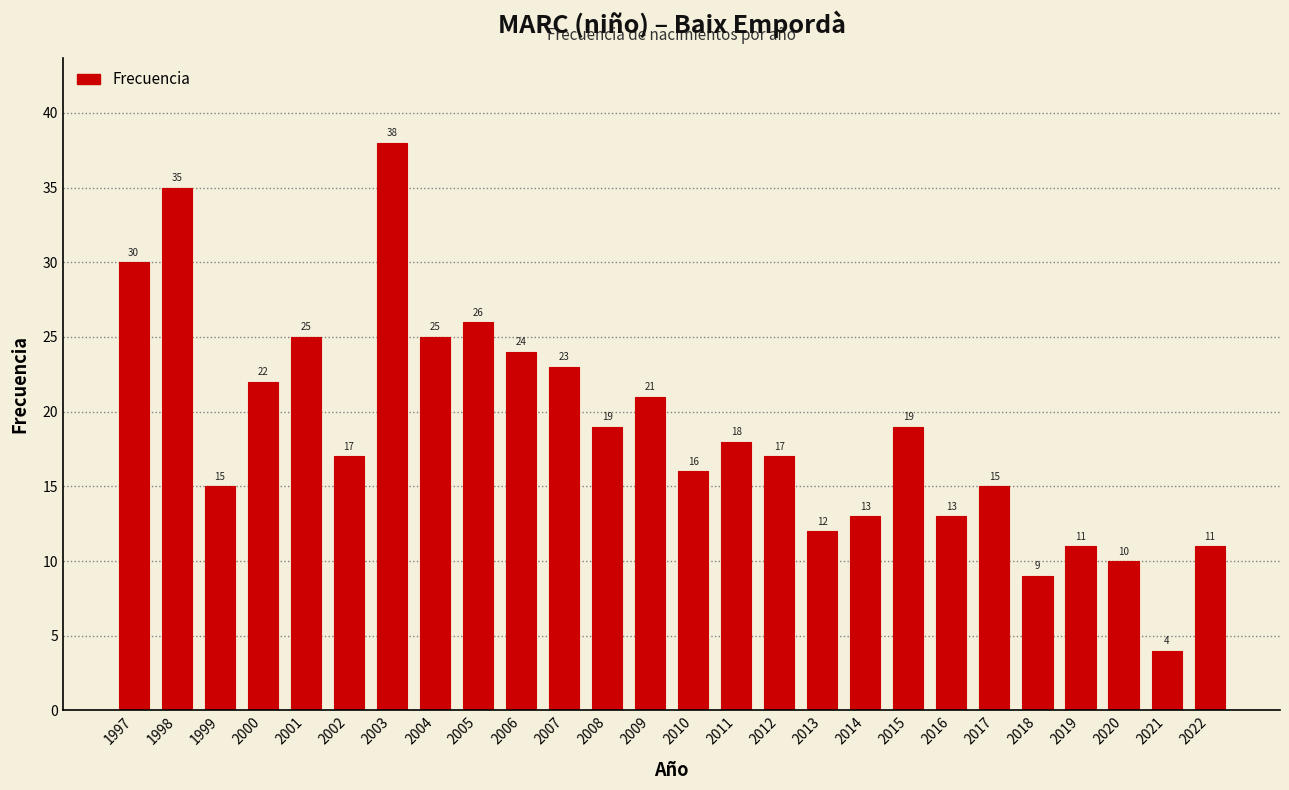

Reading left to right, transcribe all the data shown in this chart.

1997=30	1998=35	1999=15	2000=22	2001=25	2002=17	2003=38	2004=25	2005=26	2006=24	2007=23	2008=19	2009=21	2010=16	2011=18	2012=17	2013=12	2014=13	2015=19	2016=13	2017=15	2018=9	2019=11	2020=10	2021=4	2022=11